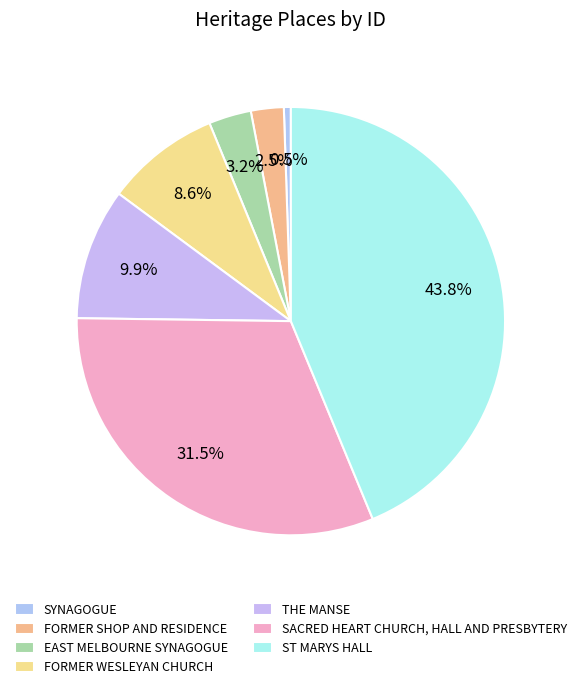

What percentage do EAST MELBOURNE SYNAGOGUE and SACRED HEART CHURCH, HALL AND PRESBYTERY together represent?

34.7%